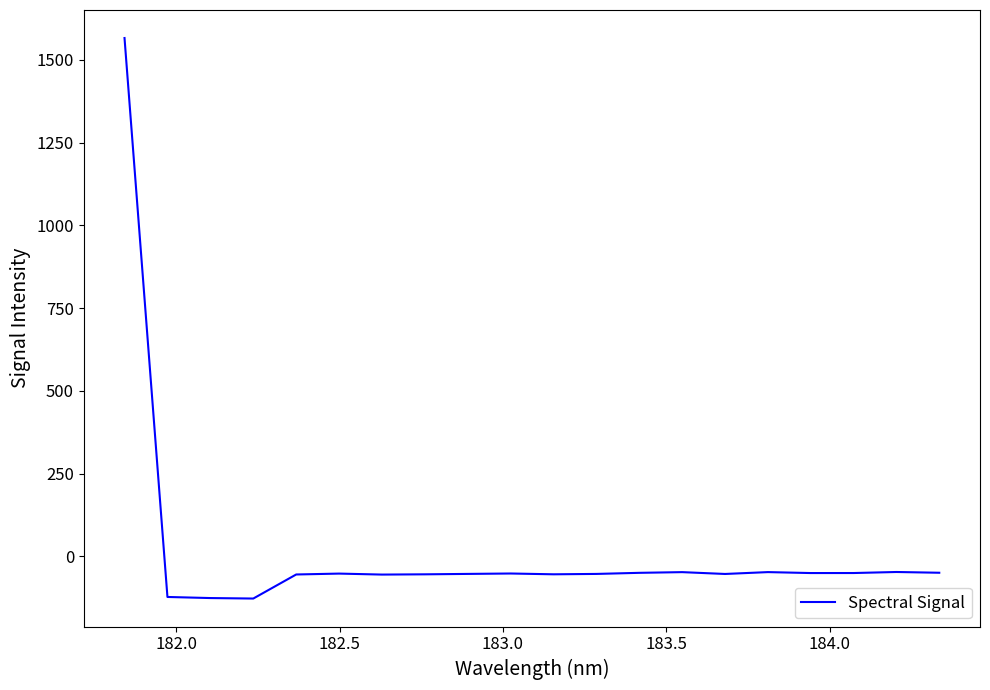

What is the minimum value shown in the chart?

-127.5